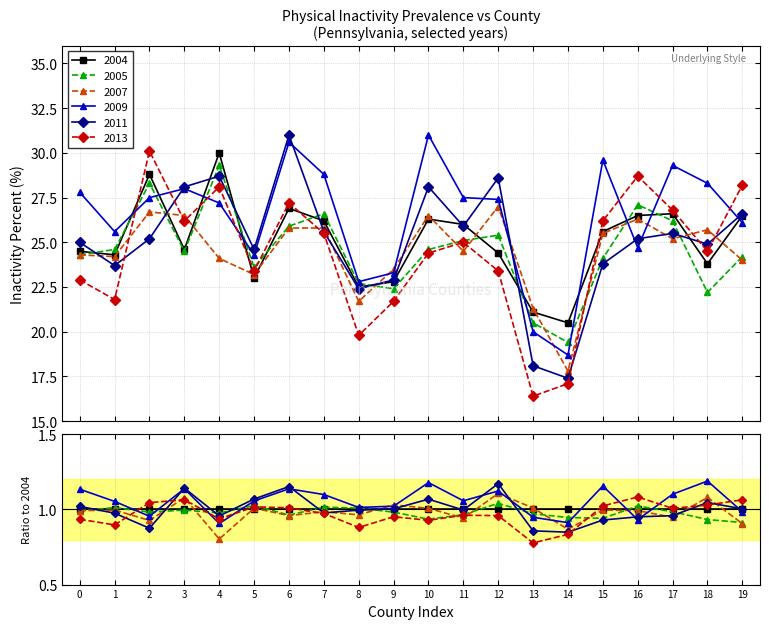

The 2009 series shows 49.2 at 17. True or false?

False